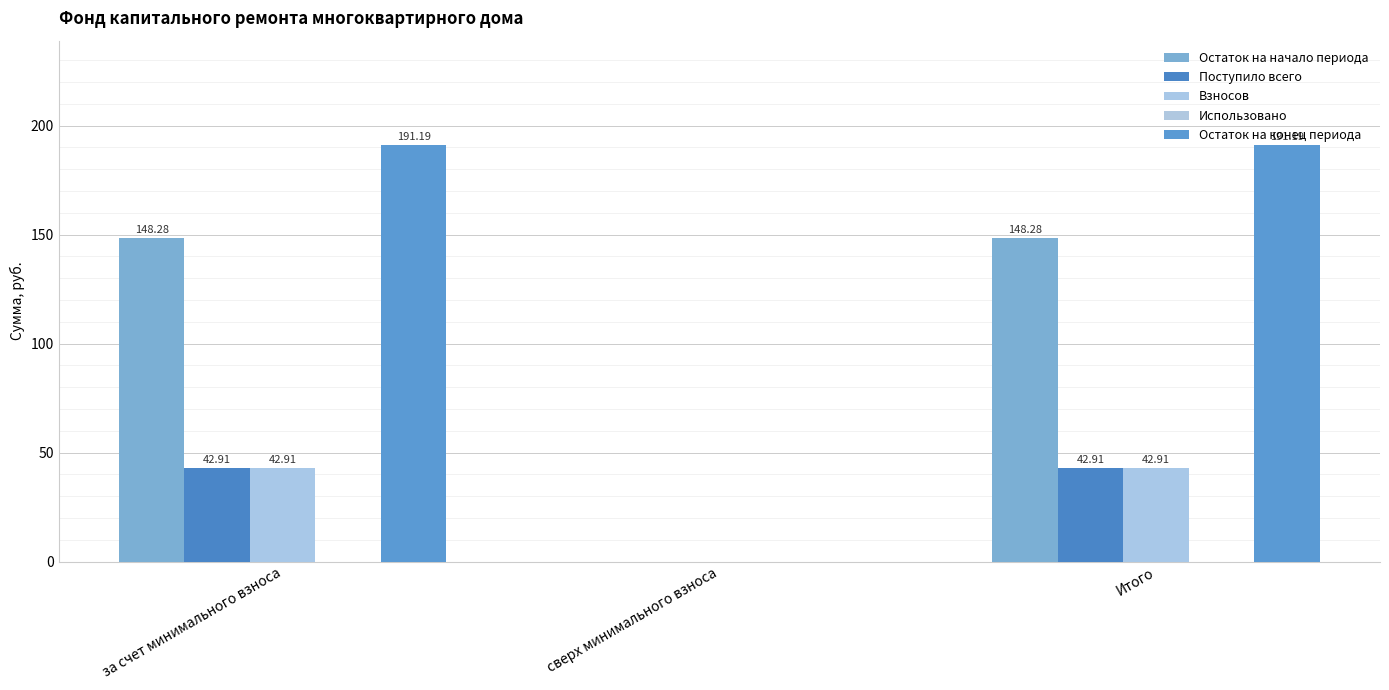

Rank the series at за счет минимального взноса from lowest to highest value.

Использовано, Поступило всего, Взносов, Остаток на начало периода, Остаток на конец периода